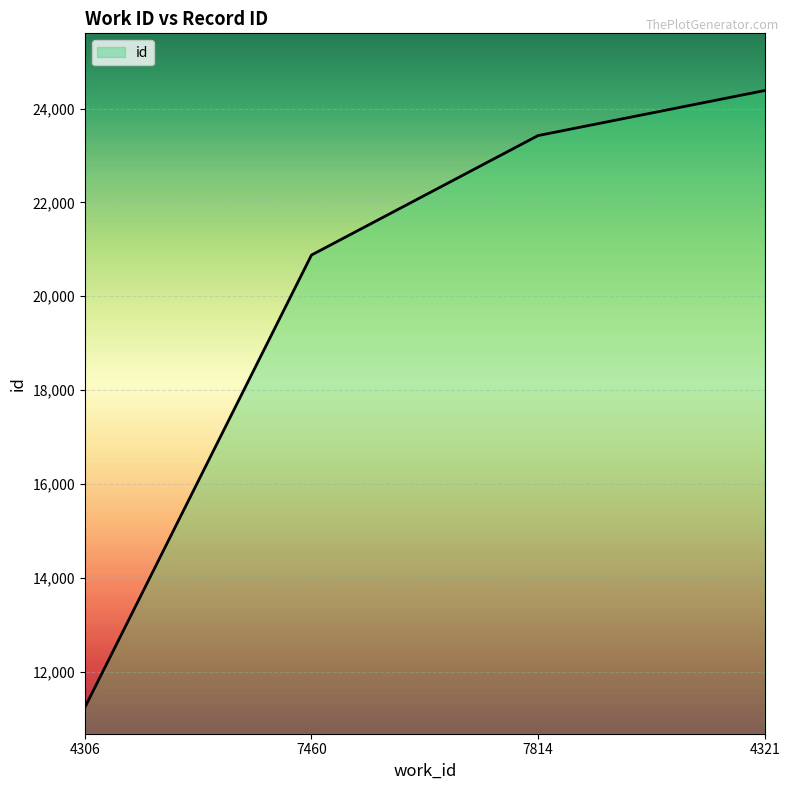

What is the sum of the values at 4306 and 7460?

32114